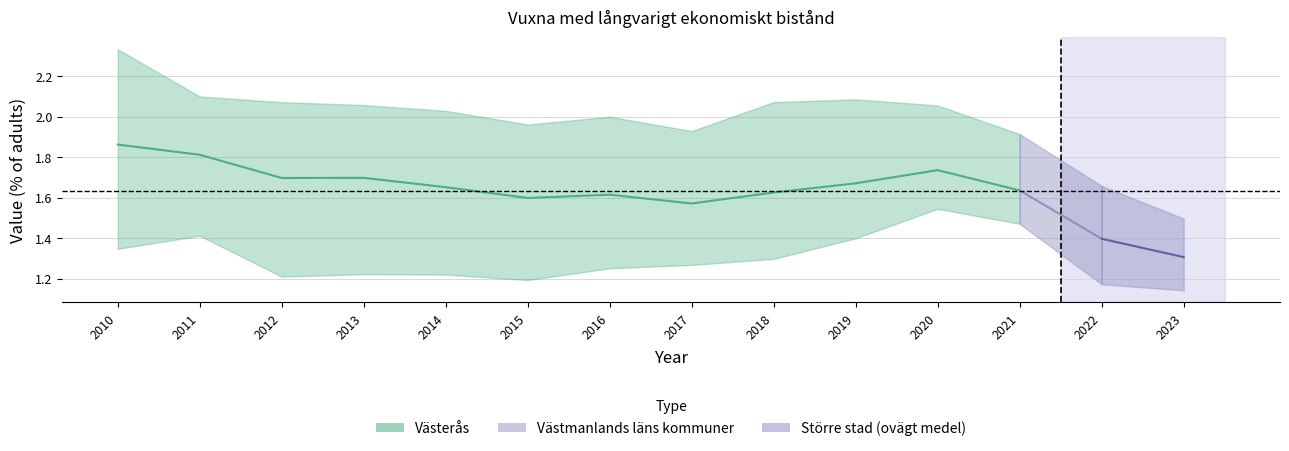

Which series has the largest range (max minus min)?

Västerås